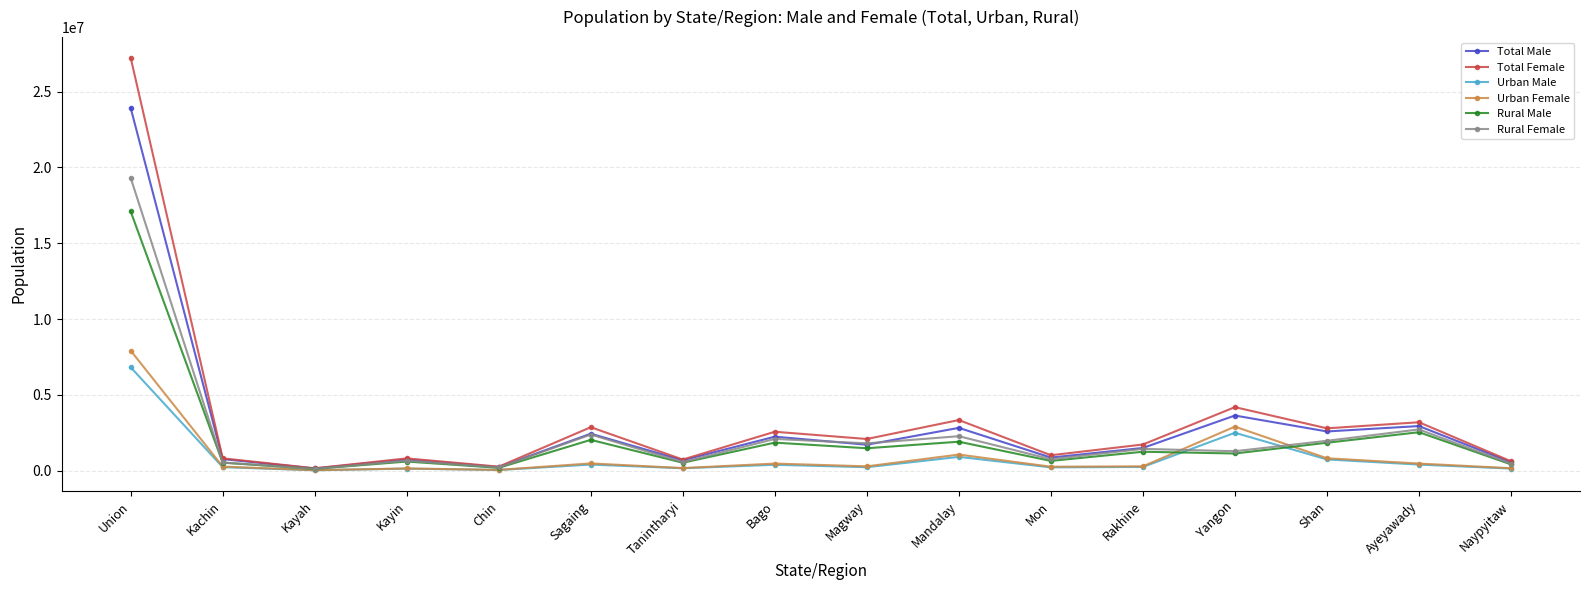

What is the value of the Rural Female point at the 10th from the left?

2276331